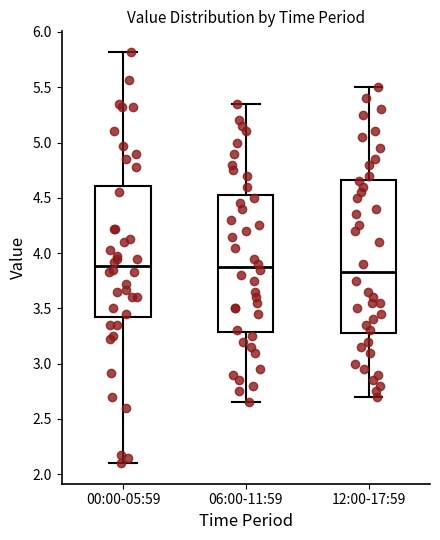

Reading left to right, read every box against the y-axis: the position of its median line, the range the box covers, and the ends of its whiskers. The values are not printed on the chart, so give them approximately, as read against the axis.

00:00-05:59: median 3.90, box 3.45 to 4.60, whiskers 2.10 to 5.80
06:00-11:59: median 3.90, box 3.30 to 4.55, whiskers 2.65 to 5.35
12:00-17:59: median 3.85, box 3.30 to 4.65, whiskers 2.70 to 5.50